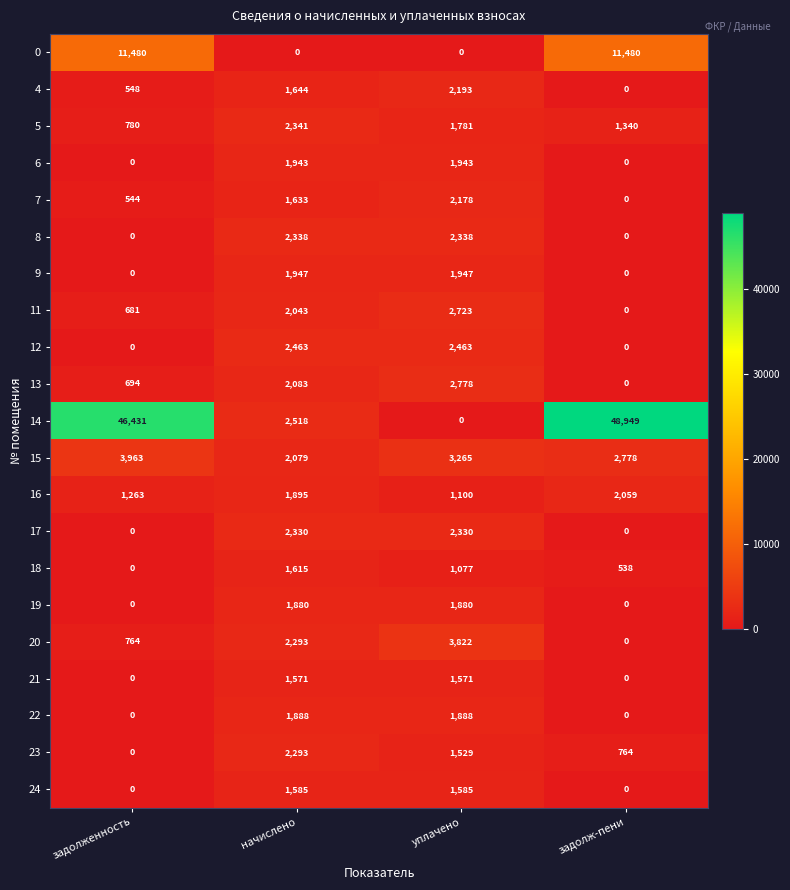

Count the number of data series in this chart.

21